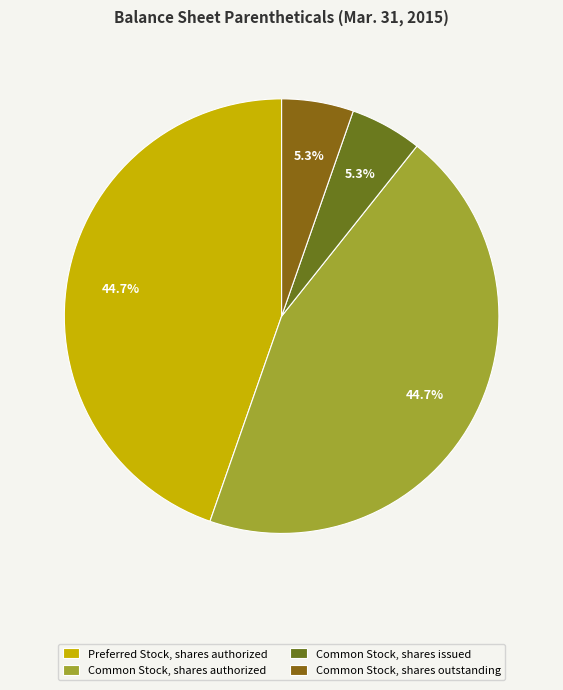

How many segments does this pie chart have?

4